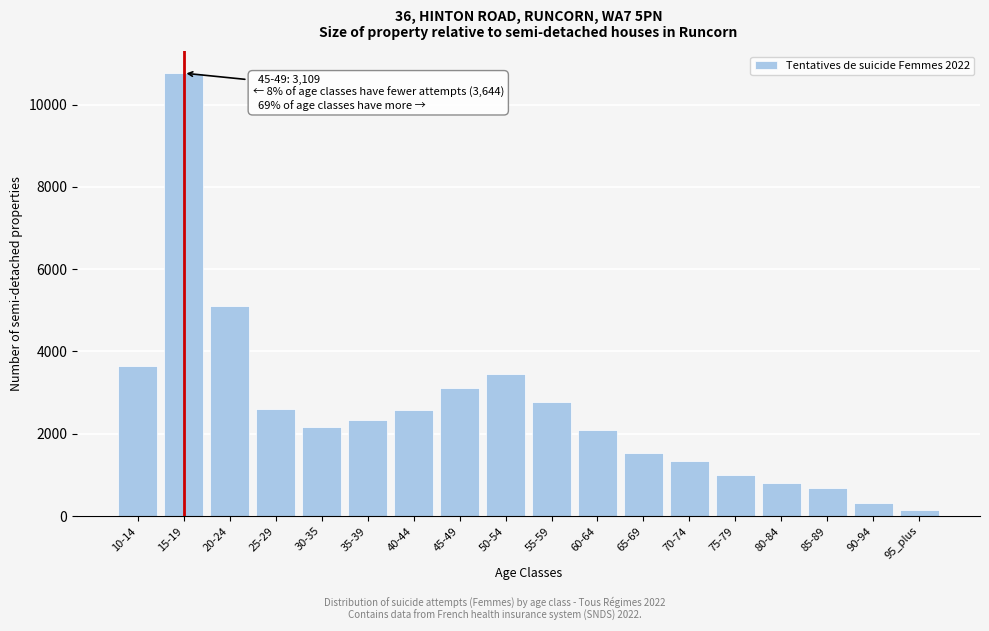

The value at 50-54 is 2042. True or false?

False